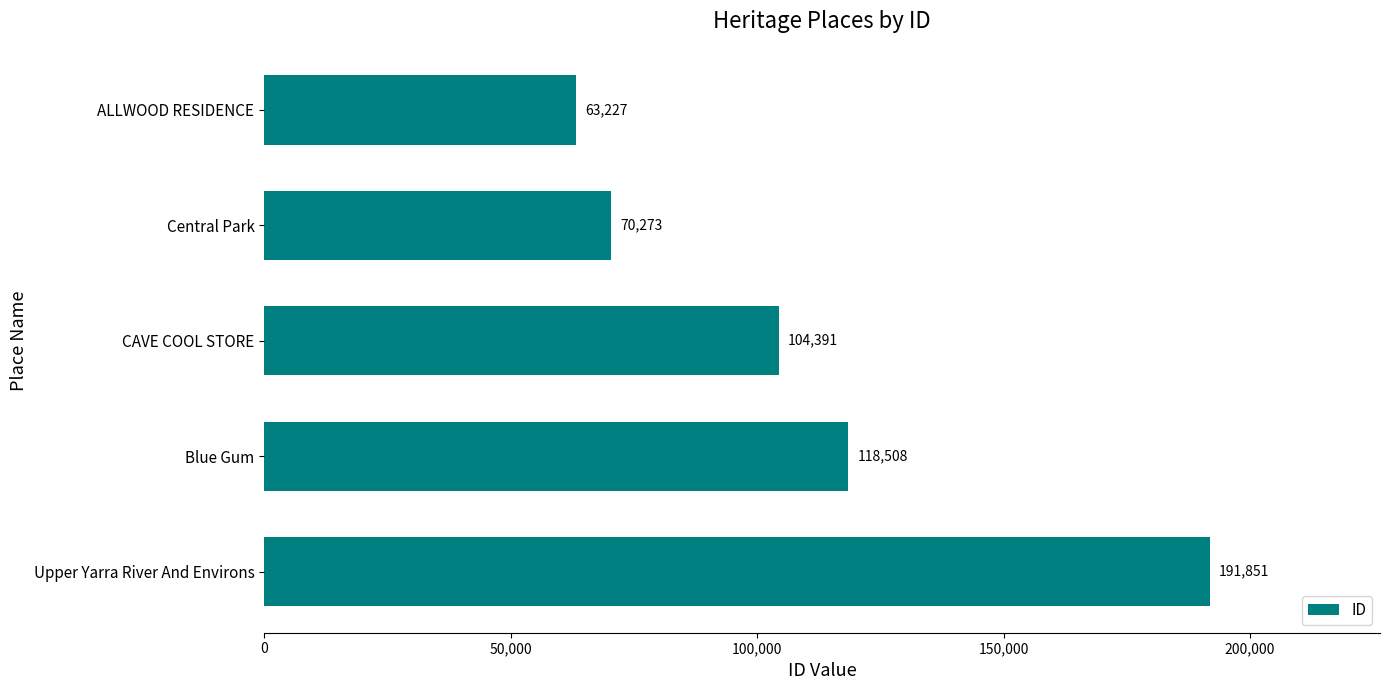

Count the number of categories in the chart.

5